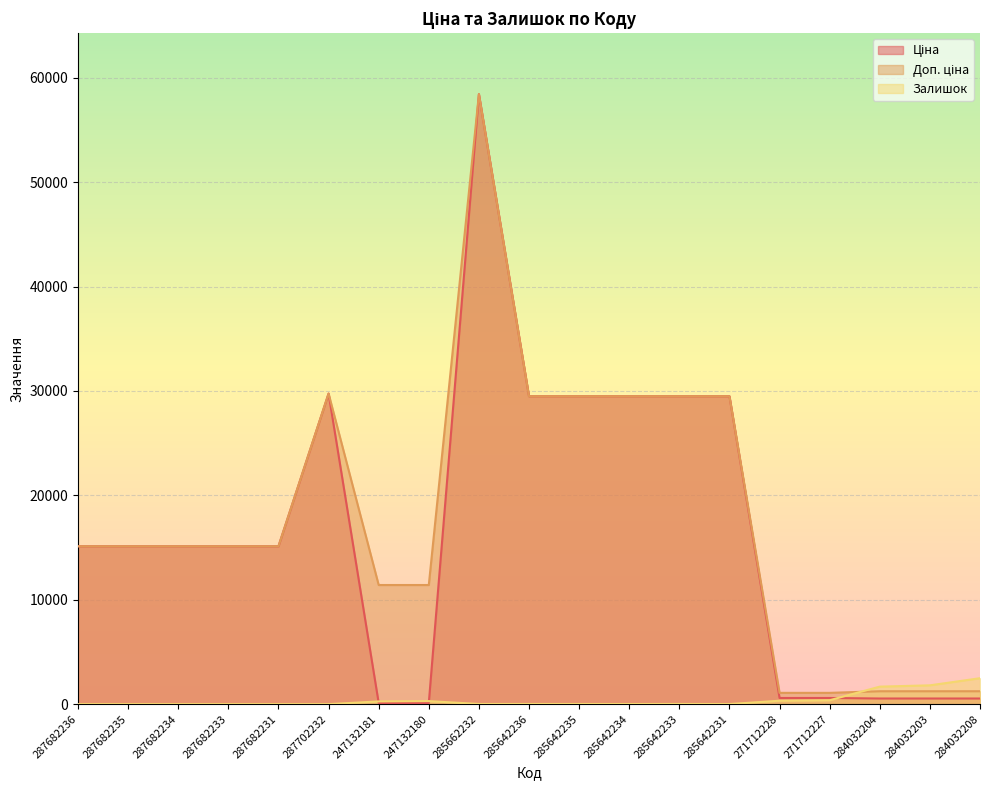

How many values in the Ціна series exceed 15120?

7